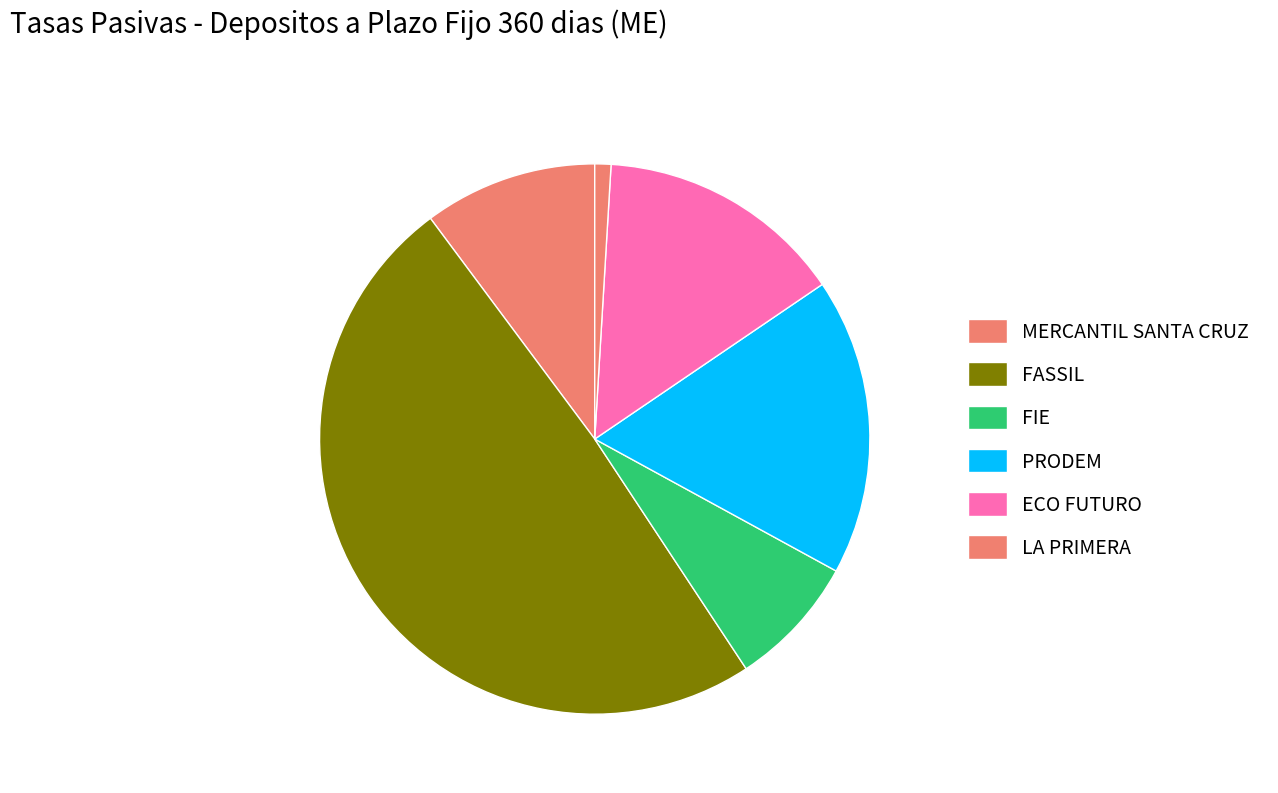

How many slices are in this pie chart?

6